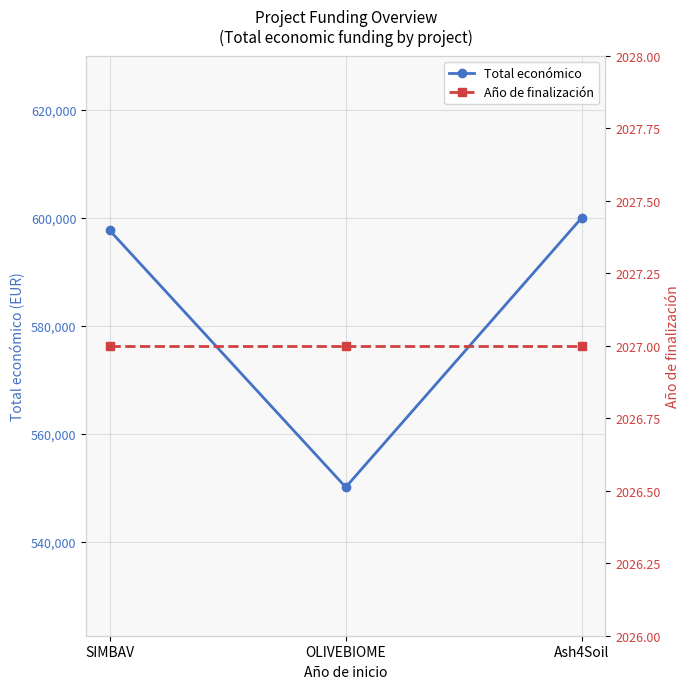

Reading left to right, extract all data points from this chart.

Total económico: 597651	550111	600000
Año de finalización: 2027	2027	2027